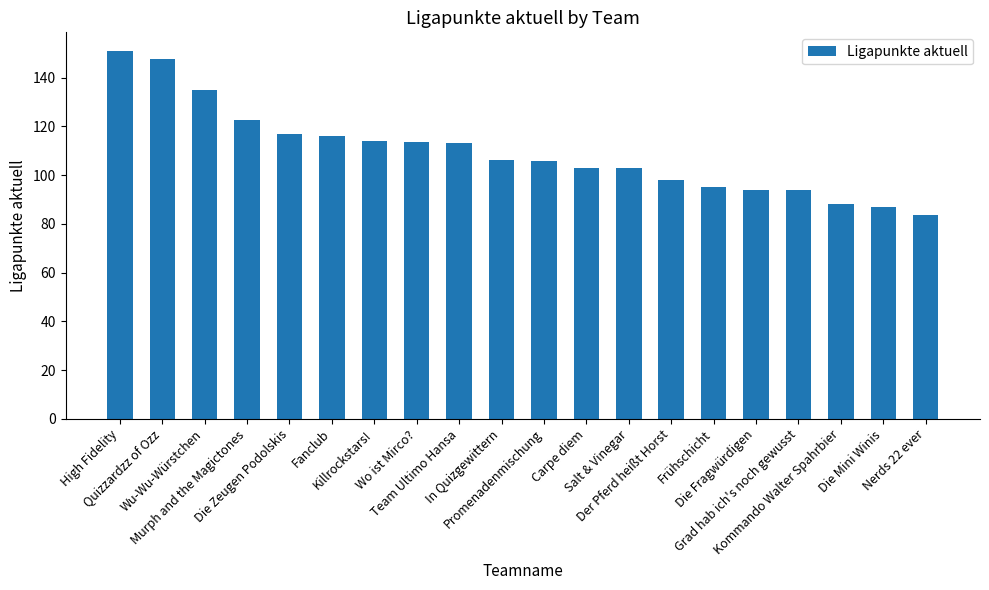

What is the label of the 18th bar from the right?

Wu-Wu-Würstchen